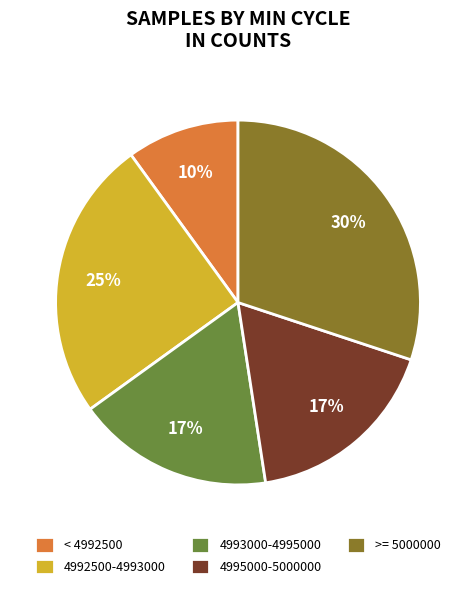

Between 4993000-4995000 and 4992500-4993000, which is larger?

4992500-4993000